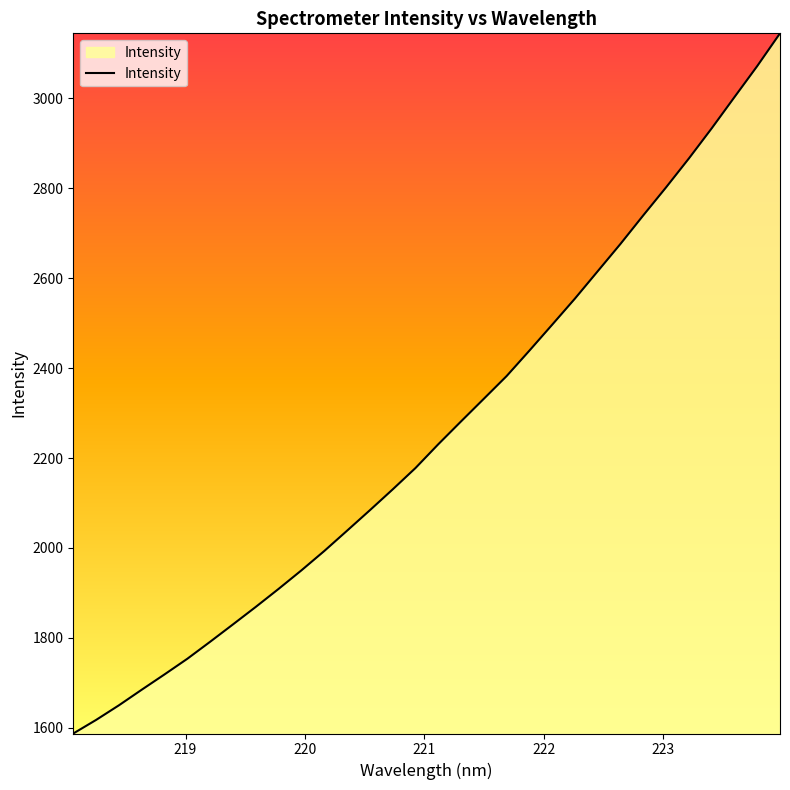

What is the difference between the maximum and minimum values?

1557.4